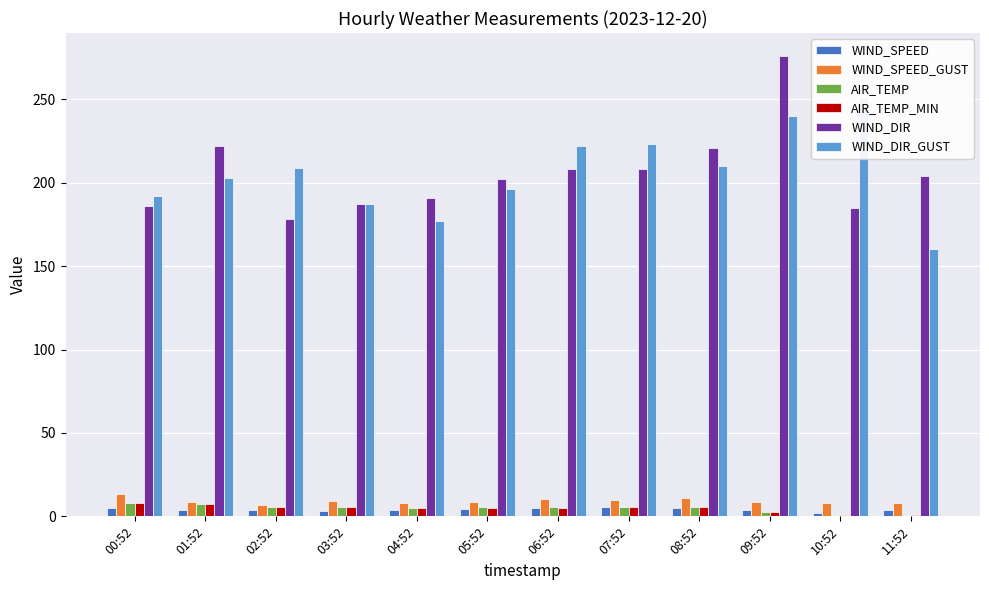

What is the sum of the WIND_SPEED values at 08:52 and 09:52?

8.8